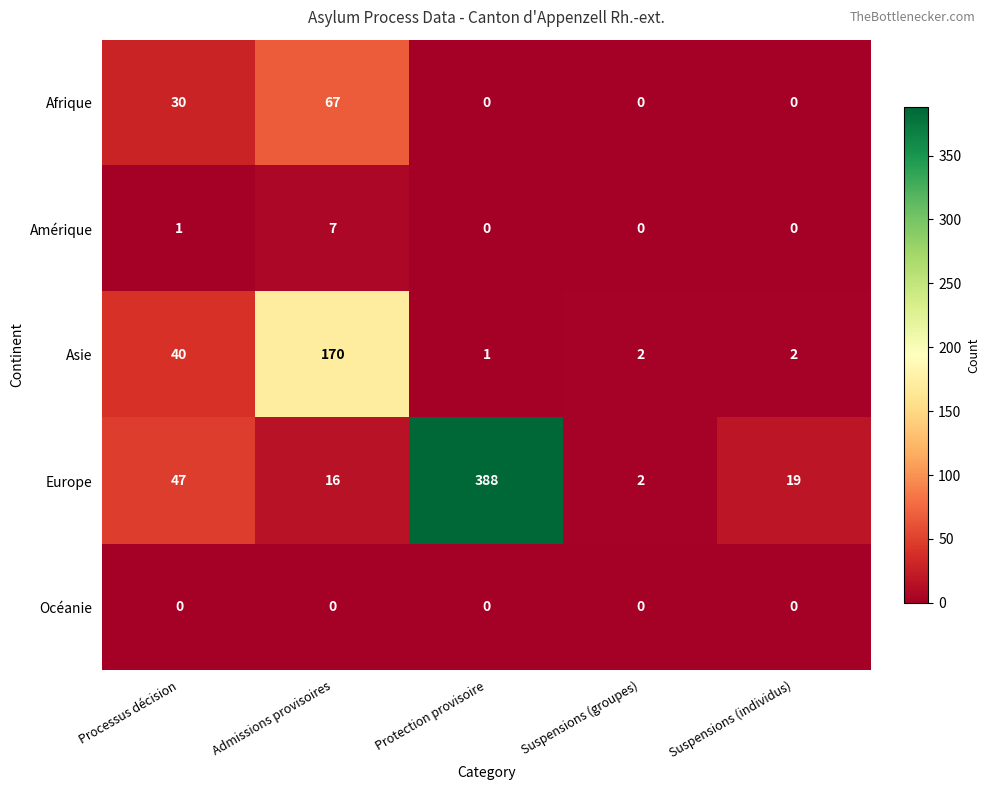

Reading right to left, extract all data points from this chart.

Afrique: 0	0	0	67	30
Amérique: 0	0	0	7	1
Asie: 2	2	1	170	40
Europe: 19	2	388	16	47
Océanie: 0	0	0	0	0